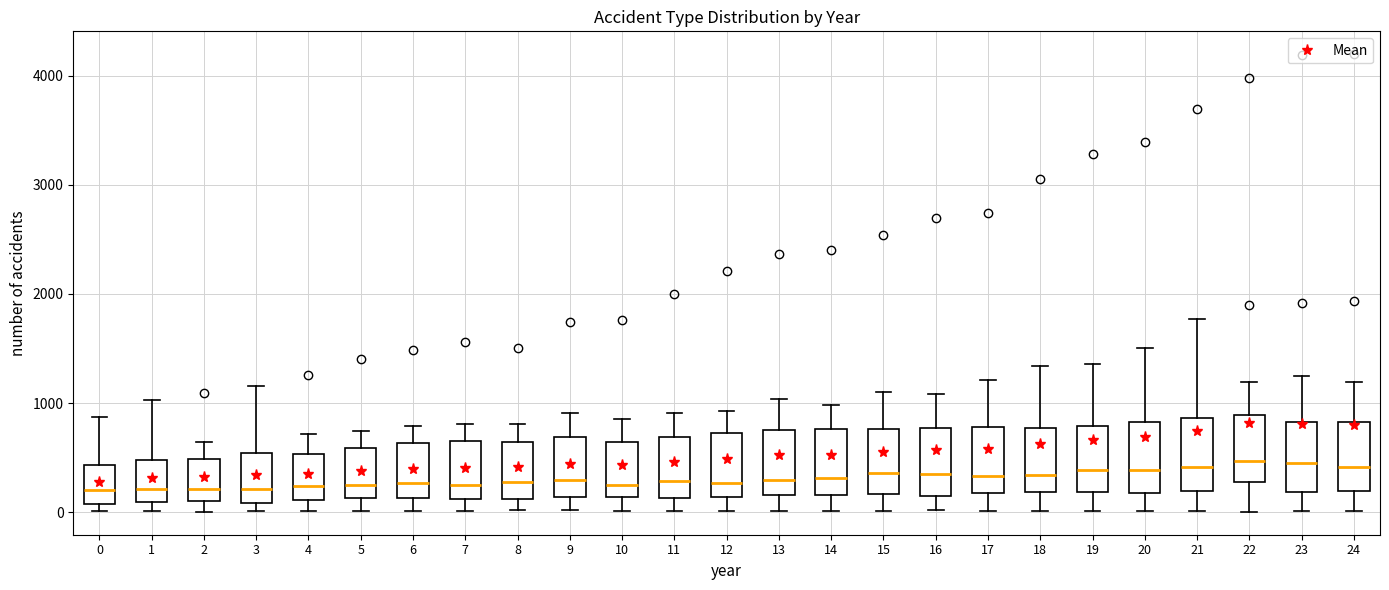

Reading left to right, read every box against the y-axis: the position of its median line, the range the box covers, and the ends of its whiskers. The values are not printed on the chart, so give them approximately, as read against the axis.

0: median 200, box 100 to 400, whiskers 0 to 900
1: median 200, box 100 to 500, whiskers 0 to 1000
2: median 200, box 100 to 500, whiskers 0 to 600
3: median 200, box 100 to 500, whiskers 0 to 1200
4: median 200, box 100 to 500, whiskers 0 to 700
5: median 200, box 100 to 600, whiskers 0 to 700
6: median 300, box 100 to 600, whiskers 0 to 800
7: median 300, box 100 to 600, whiskers 0 to 800
8: median 300, box 100 to 600, whiskers 0 to 800
9: median 300, box 100 to 700, whiskers 0 to 900
10: median 300, box 100 to 600, whiskers 0 to 900
11: median 300, box 100 to 700, whiskers 0 to 900
12: median 300, box 100 to 700, whiskers 0 to 900
13: median 300, box 200 to 700, whiskers 0 to 1000
14: median 300, box 200 to 800, whiskers 0 to 1000
15: median 400, box 200 to 800, whiskers 0 to 1100
16: median 400, box 200 to 800, whiskers 0 to 1100
17: median 300, box 200 to 800, whiskers 0 to 1200
18: median 300, box 200 to 800, whiskers 0 to 1300
19: median 400, box 200 to 800, whiskers 0 to 1400
20: median 400, box 200 to 800, whiskers 0 to 1500
21: median 400, box 200 to 900, whiskers 0 to 1800
22: median 500, box 300 to 900, whiskers 0 to 1200
23: median 500, box 200 to 800, whiskers 0 to 1300
24: median 400, box 200 to 800, whiskers 0 to 1200